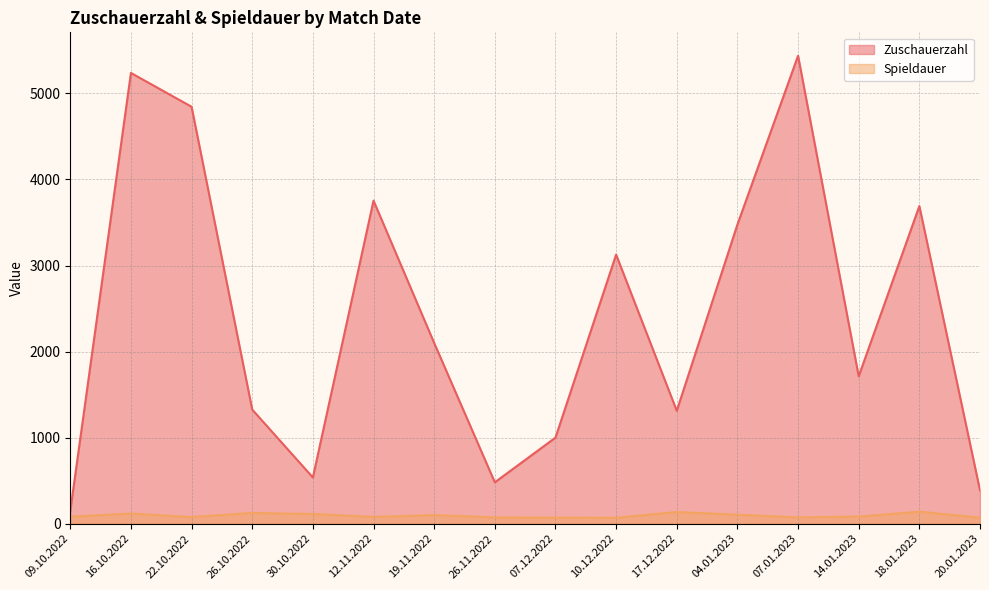

How many values in the Zuschauerzahl series exceed 2100?

7